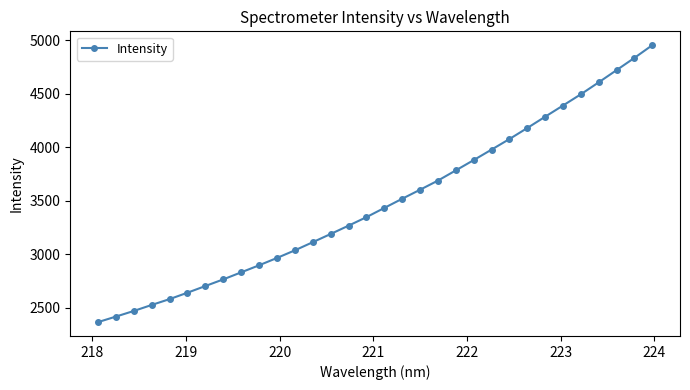

What is the difference between the second highest and second lowest values?

2419.4